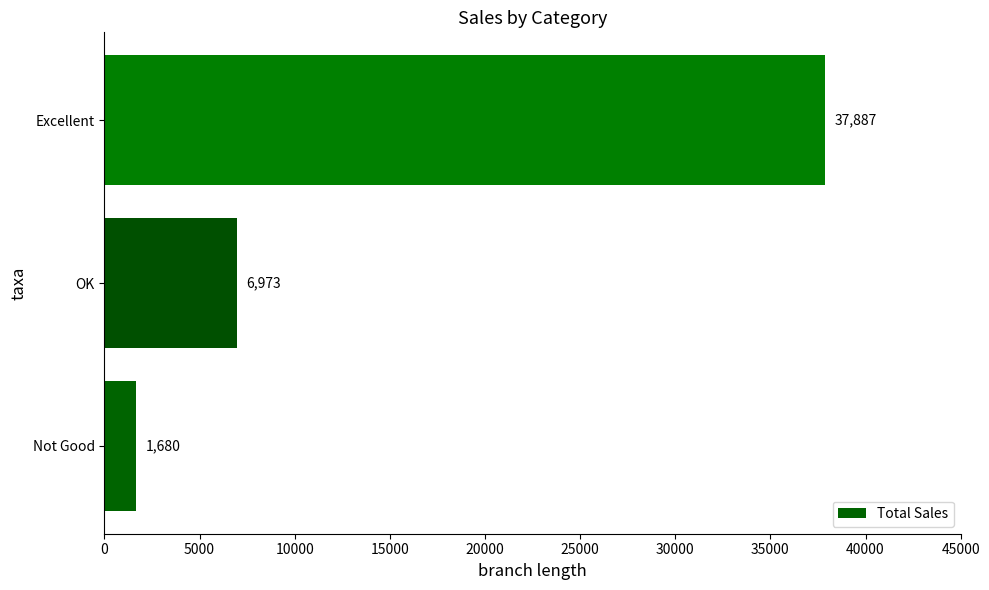

Count the values in the range 1680 to 37887.

3